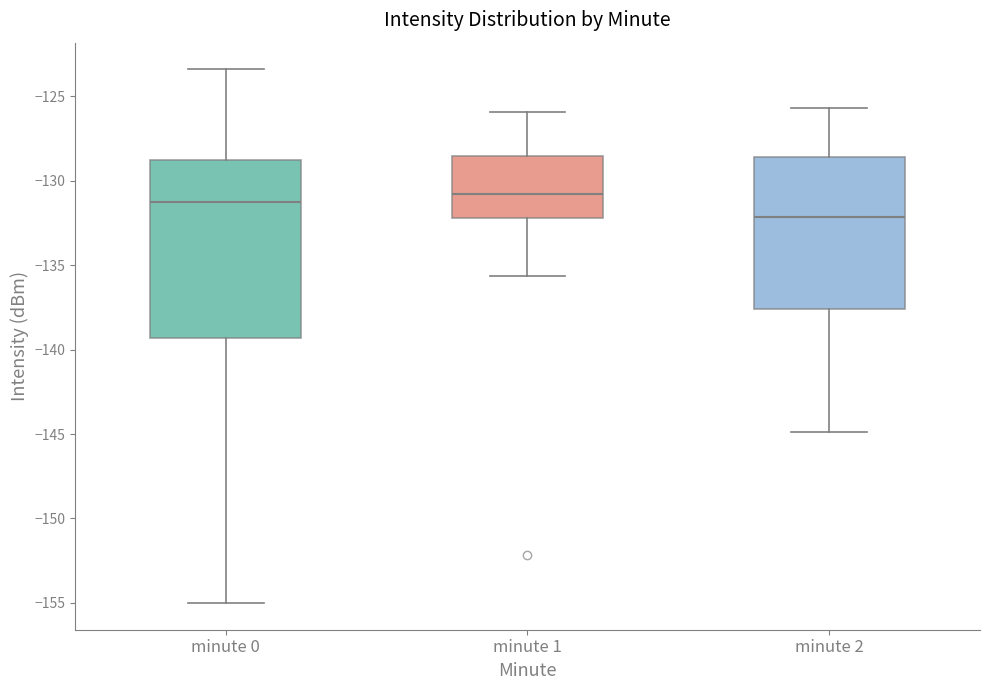

Which box is the tallest, from its lower edge to its upper edge?

minute 0